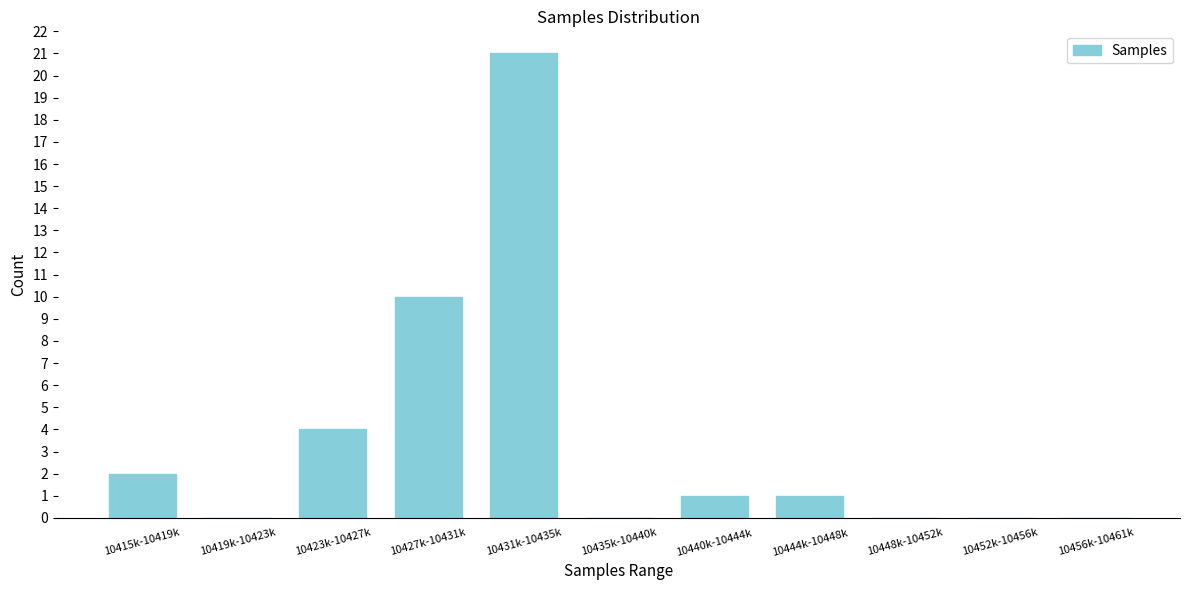

Reading left to right, what are all the values shown in this chart?

10415k-10419k=2	10419k-10423k=0	10423k-10427k=4	10427k-10431k=10	10431k-10435k=21	10435k-10440k=0	10440k-10444k=1	10444k-10448k=1	10448k-10452k=0	10452k-10456k=0	10456k-10461k=0